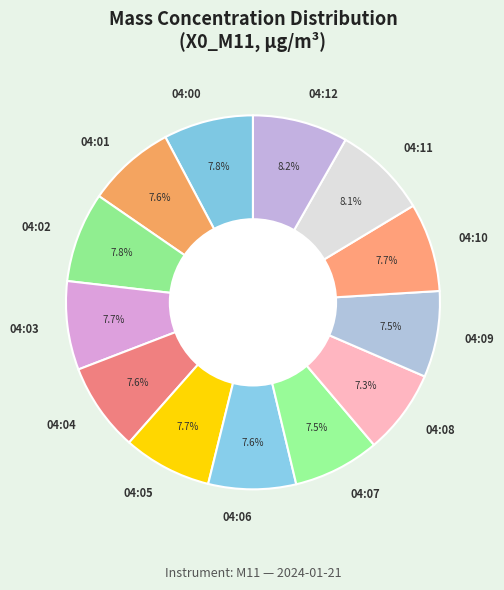

How many segments does this pie chart have?

13